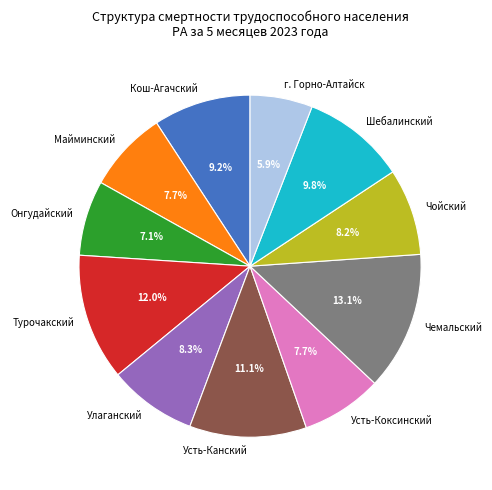

What is the total percentage of Онгудайский and Турочакский?

19.1%